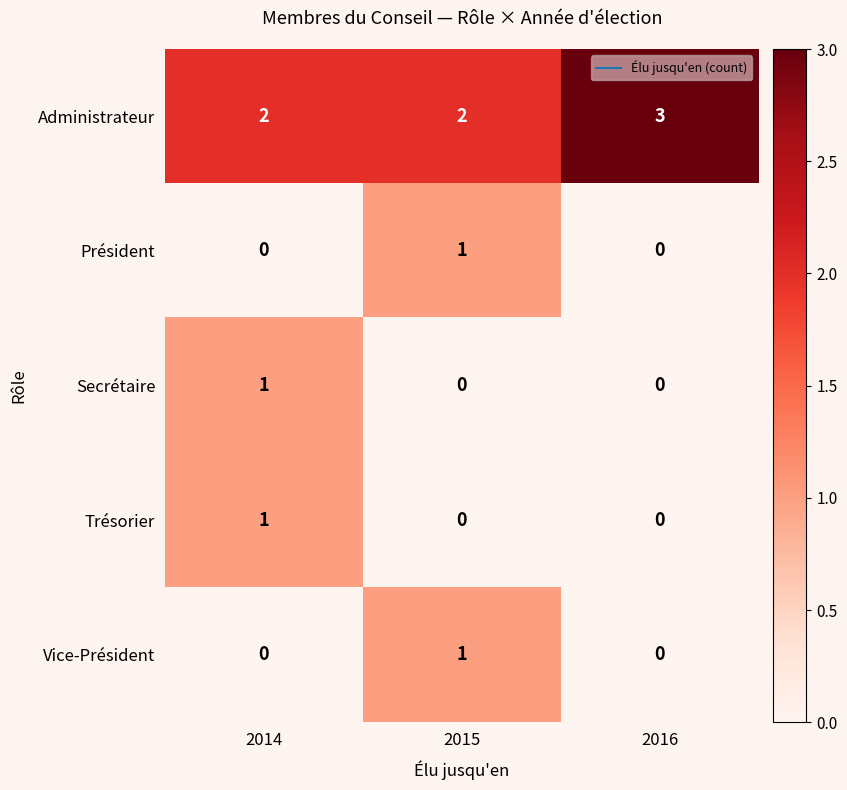

Count the Secrétaire values in the range 0 to 1.

3